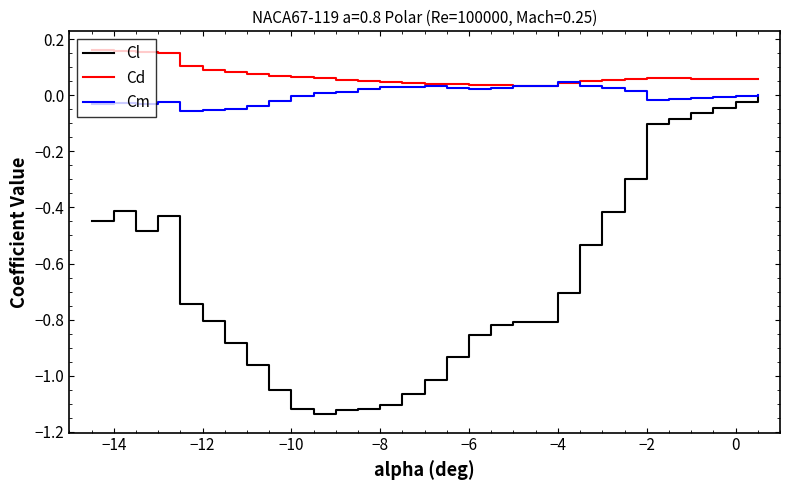

Which series has the widest spread of values?

Cl